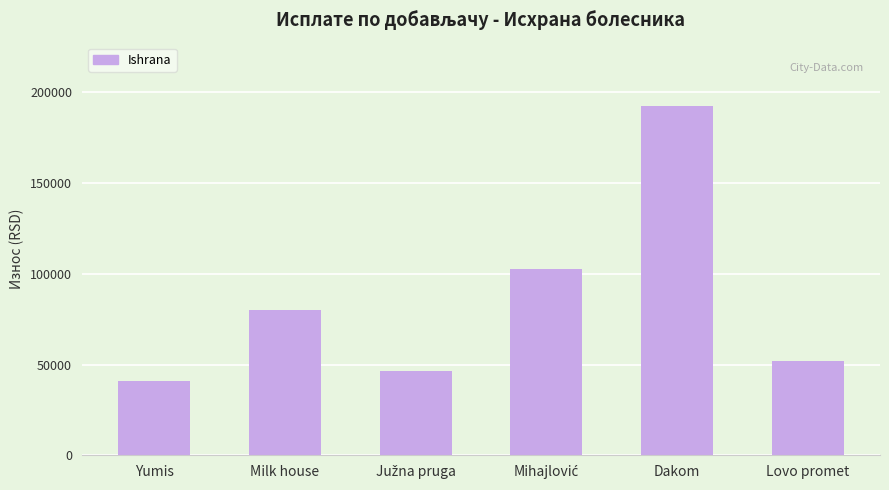

Which has a higher value, Milk house or Yumis?

Milk house